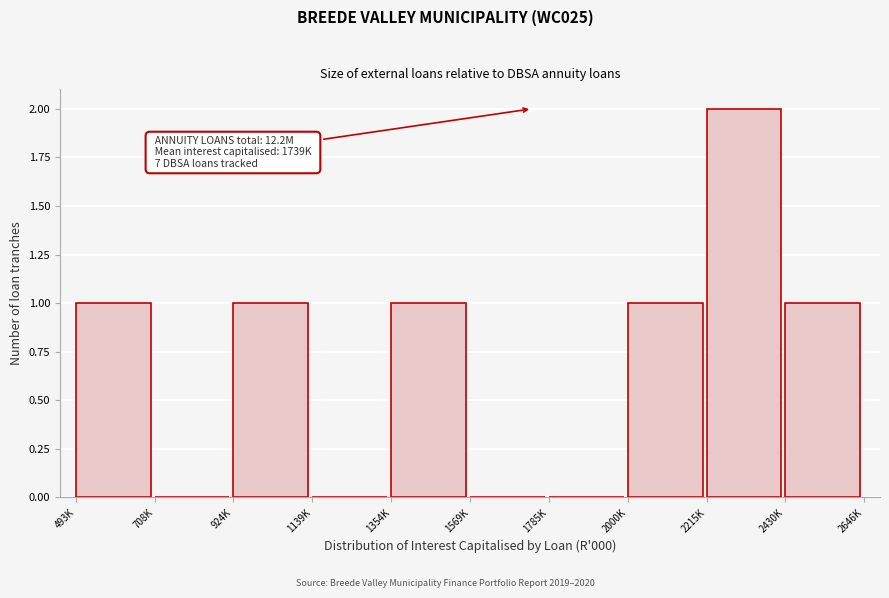

Reading right to left, transcribe all the data shown in this chart.

2430K=1	2215K=2	2000K=1	1785K=0	1569K=0	1354K=1	1139K=0	924K=1	708K=0	493K=1